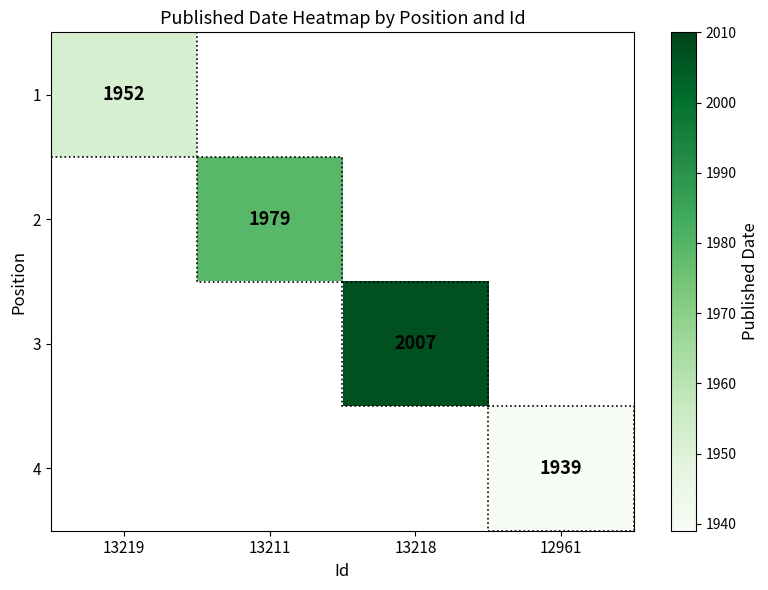

At how many categories does at least one series exceed 1974?

2